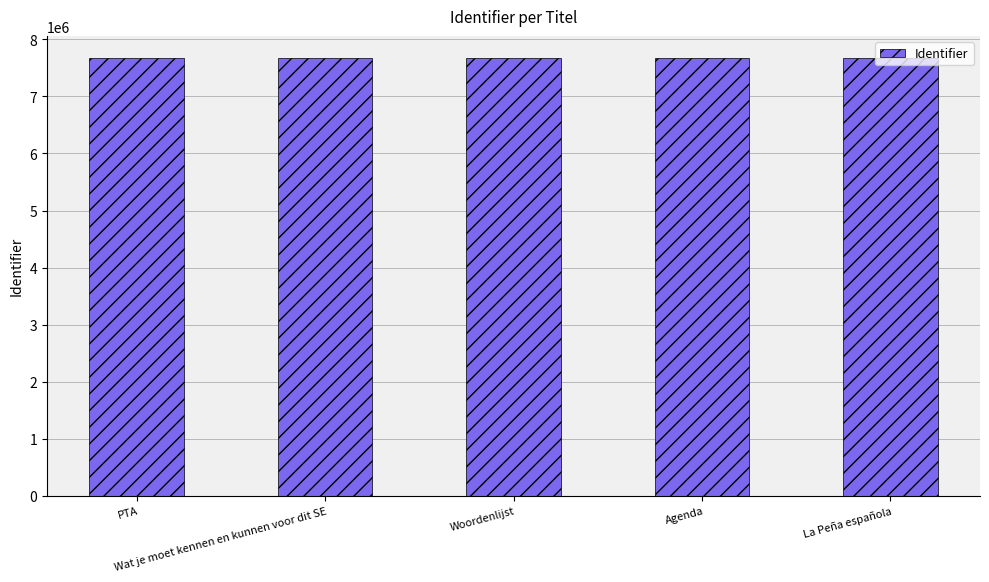

What is the sum of all values?

38368473